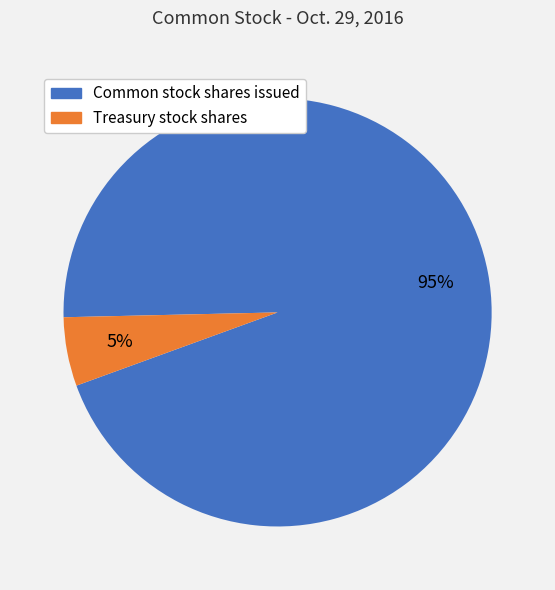

How many segments does this pie chart have?

2